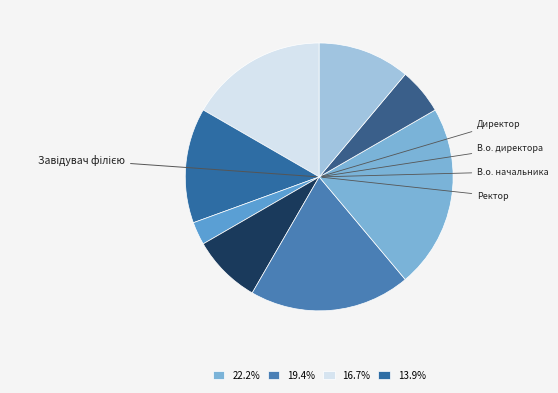

Which slice is the largest?

Завідувач філією